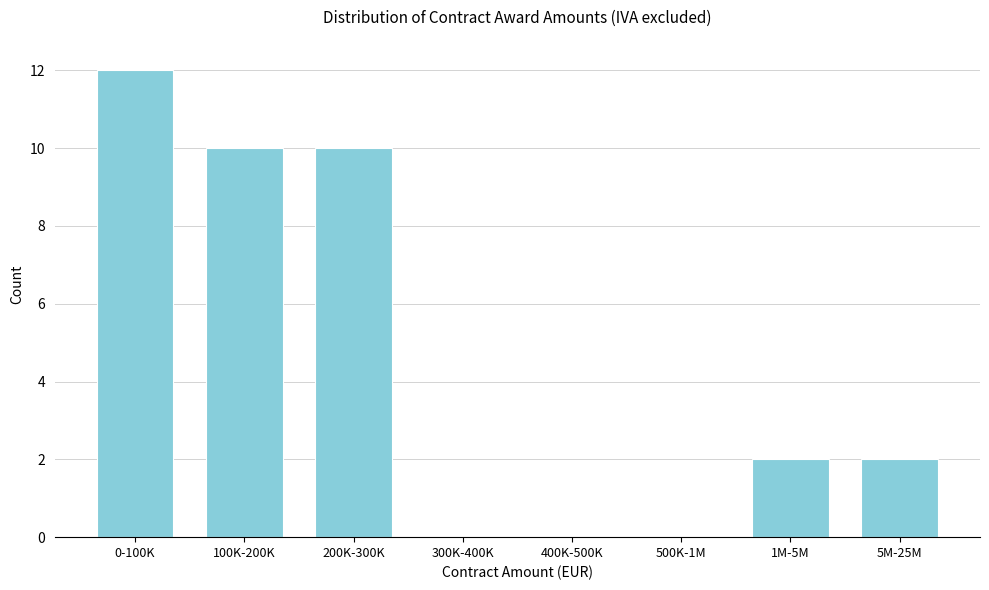

Reading right to left, transcribe all the data shown in this chart.

5M-25M=2	1M-5M=2	500K-1M=0	400K-500K=0	300K-400K=0	200K-300K=10	100K-200K=10	0-100K=12